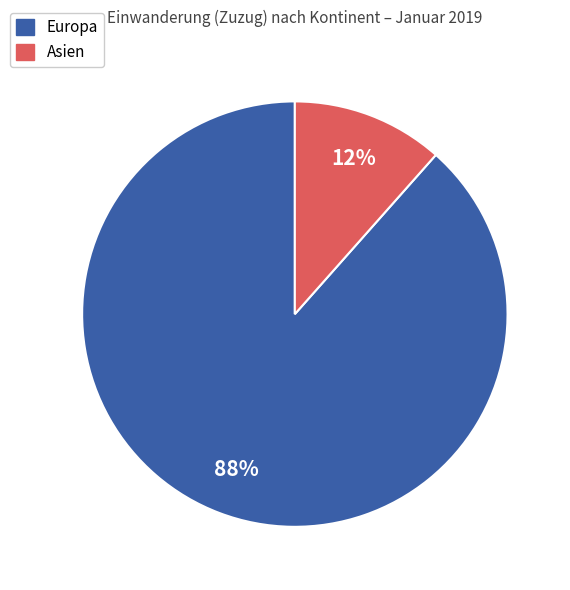

True or false: Asien accounts for 25% of the total.

False